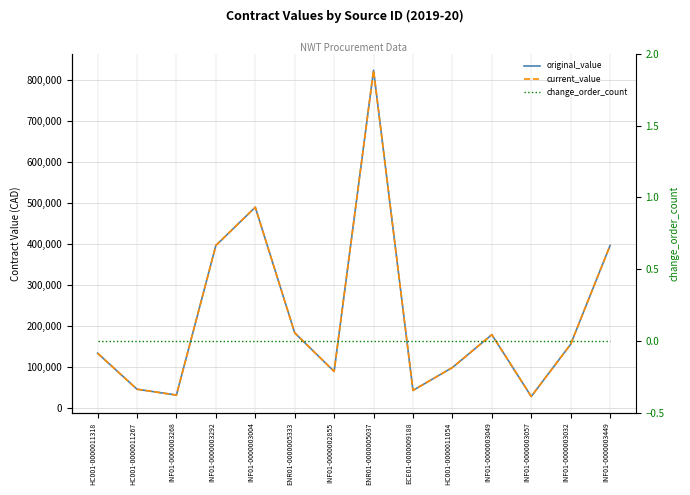

The current_value series shows 23426.4 at ECE01-0000009188. True or false?

False